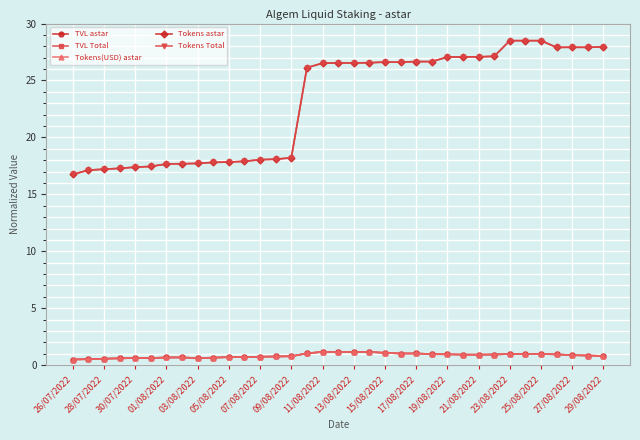

Does the chart have visible grid lines?

Yes